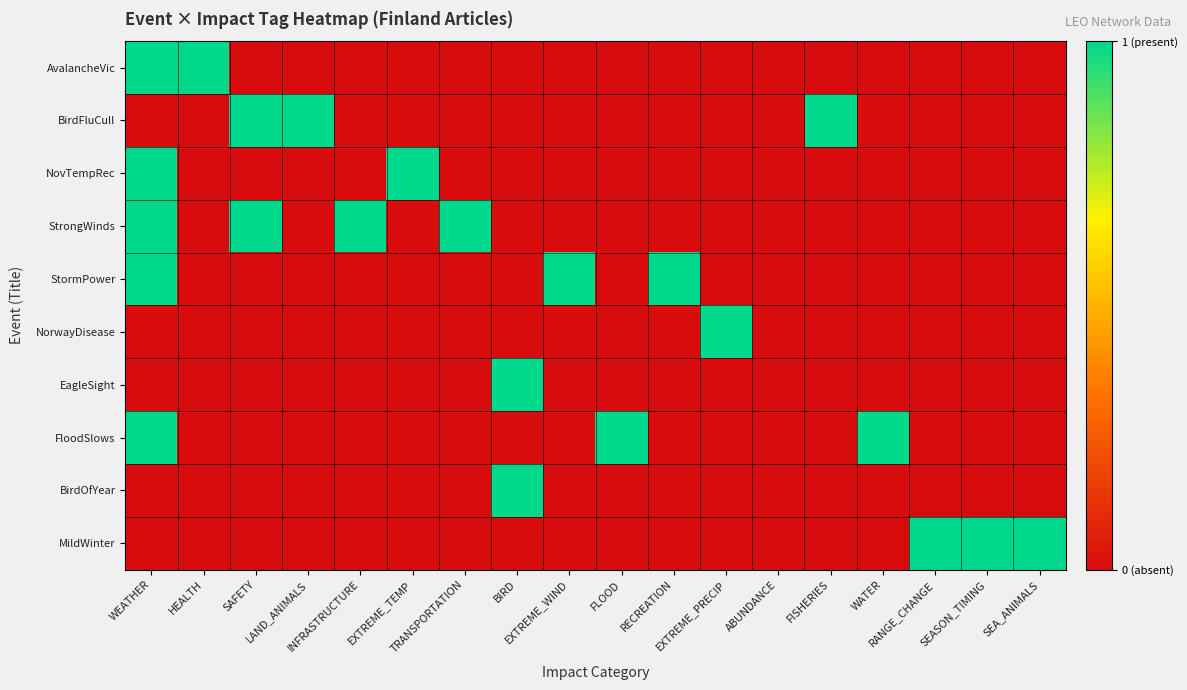

At which category is the sum across all series the highest?

WEATHER